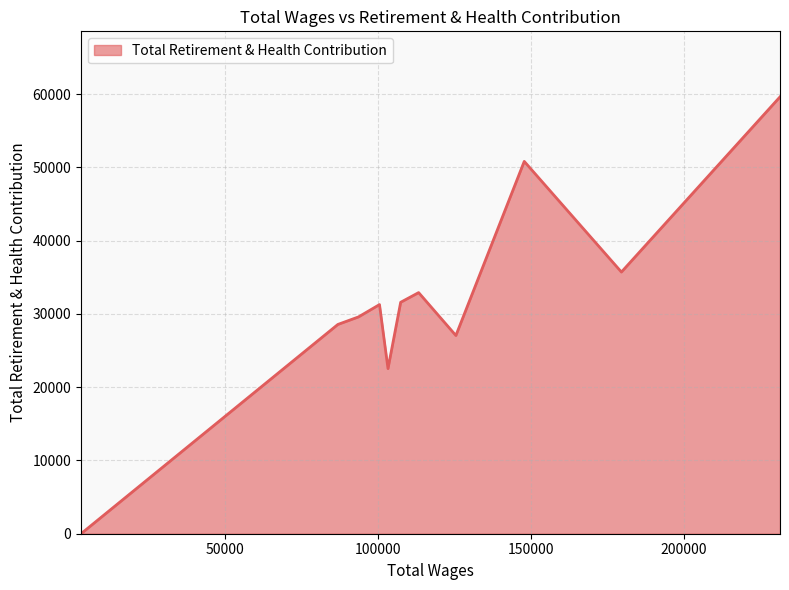

What is the difference between the maximum and minimum values?

59641